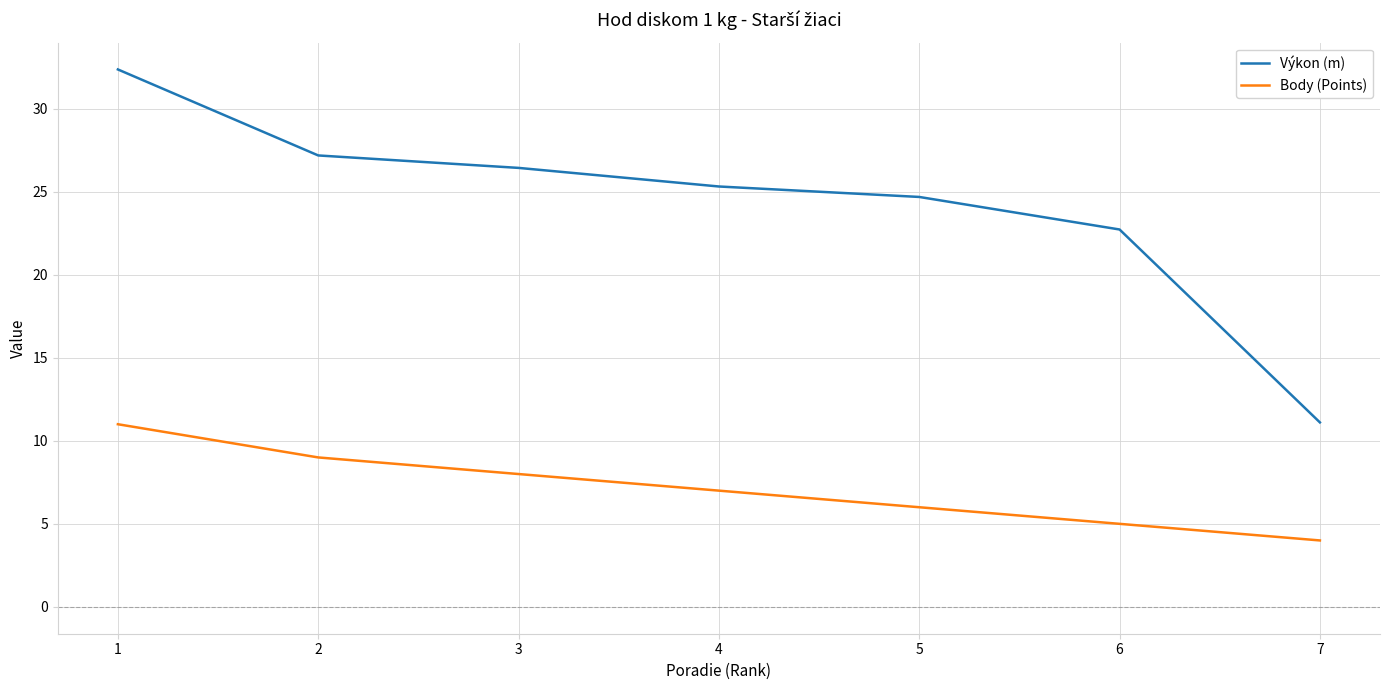

What is the spread (max minus min) of values at 1?

21.4